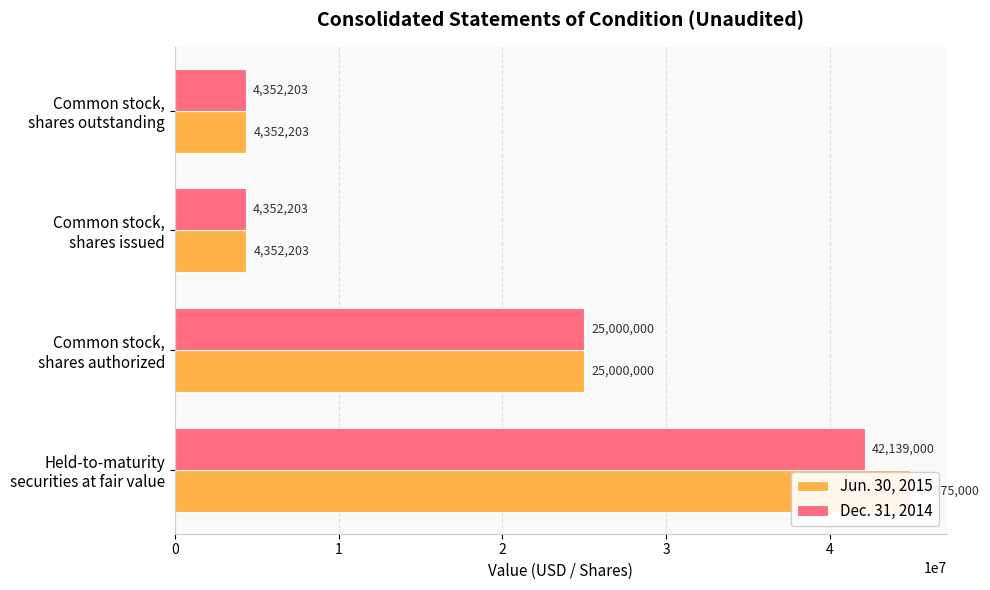

Where is Dec. 31, 2014 nearest to the value 23245601?

Common stock, shares authorized